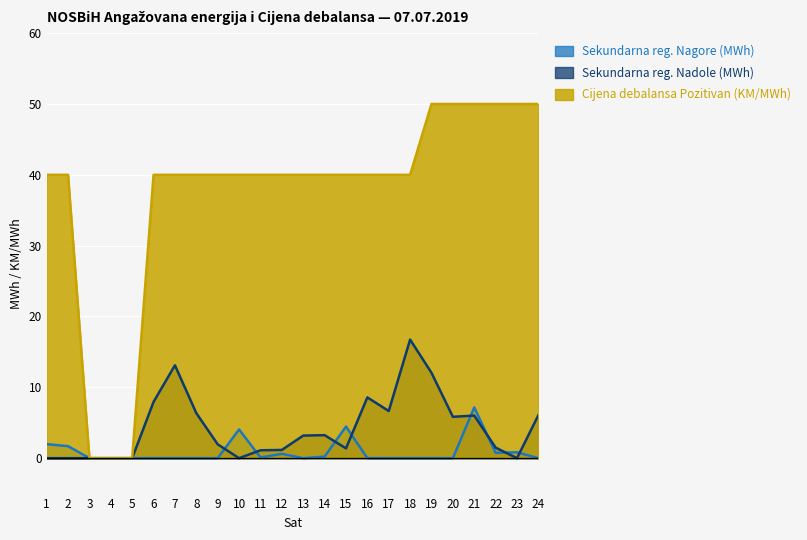

Which series has the largest total across all categories?

Cijena debalansa Pozitivan (KM/MWh)